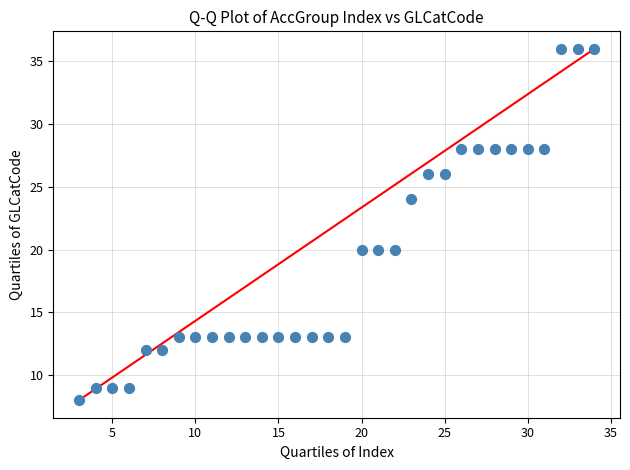

What is the range of Y values (max minus min)?

28